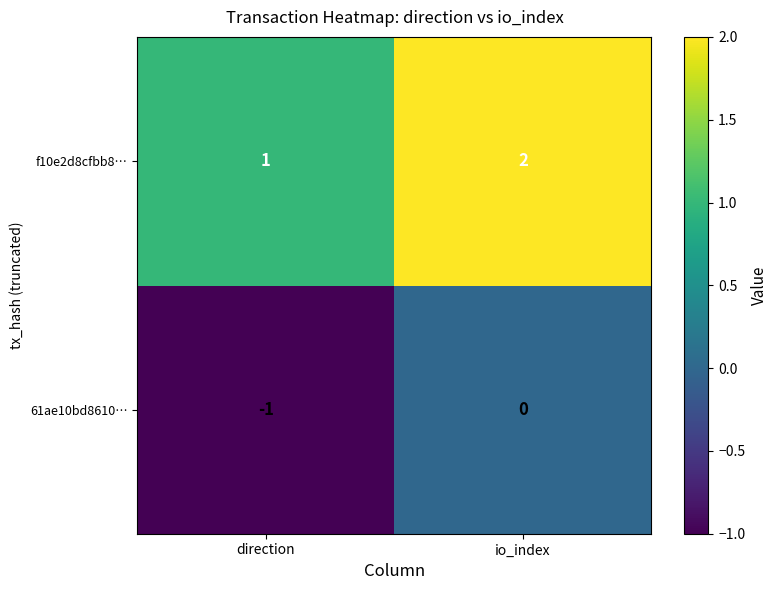

At which category is the sum across all series the highest?

io_index